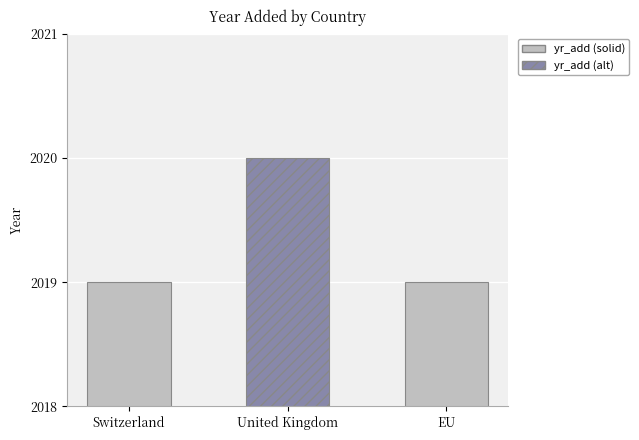

What is the difference between the values at United Kingdom and Switzerland?

1